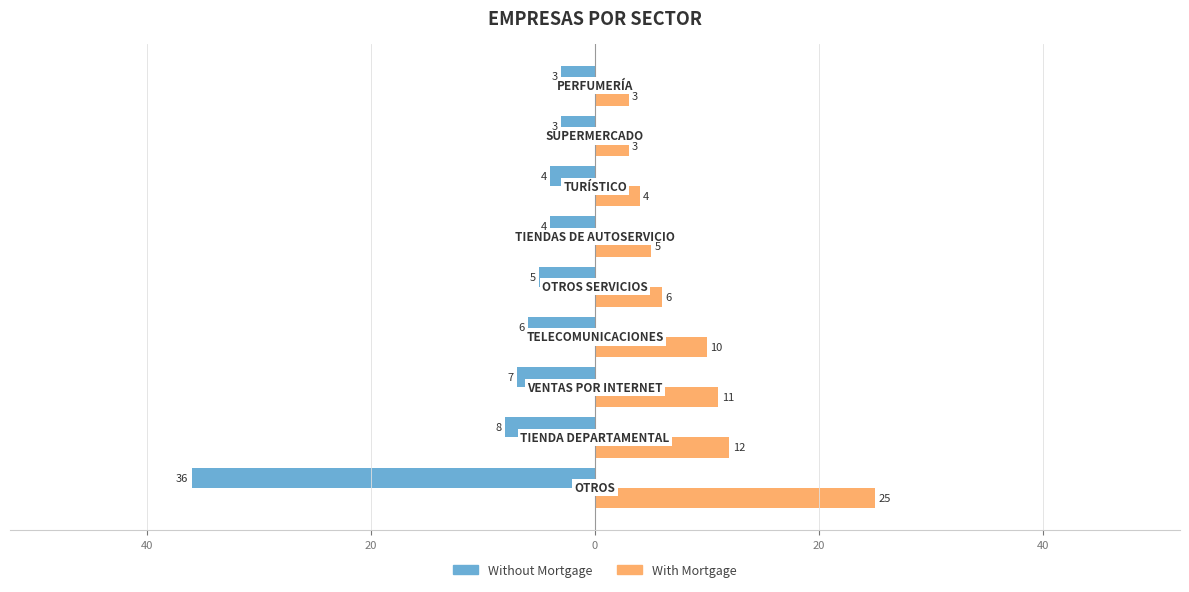

What are all the series names shown in the legend?

Without Mortgage, With Mortgage